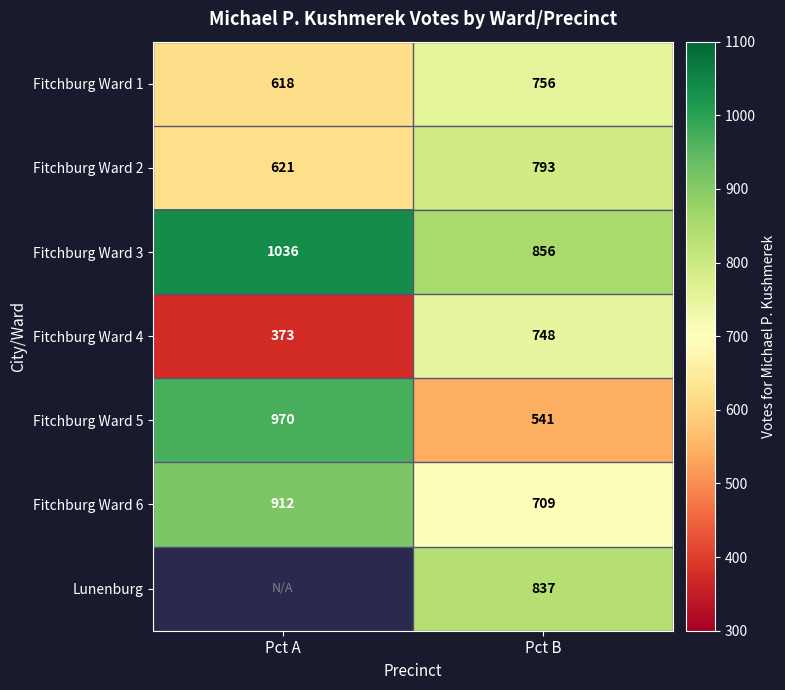

Which category has the lowest value across all series?

Pct A